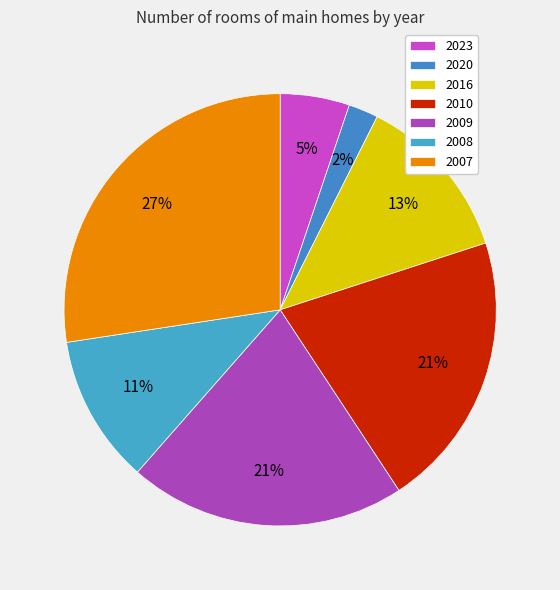

How many segments does this pie chart have?

7